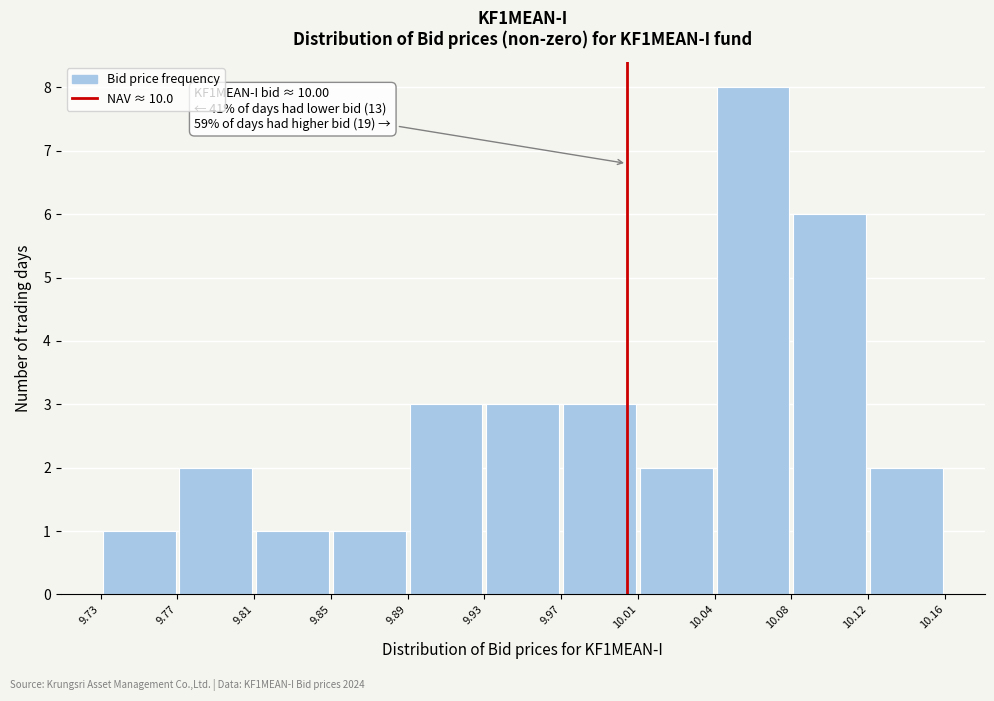

Over which range of the x-axis is the bar tallest?

10.04 to 10.08